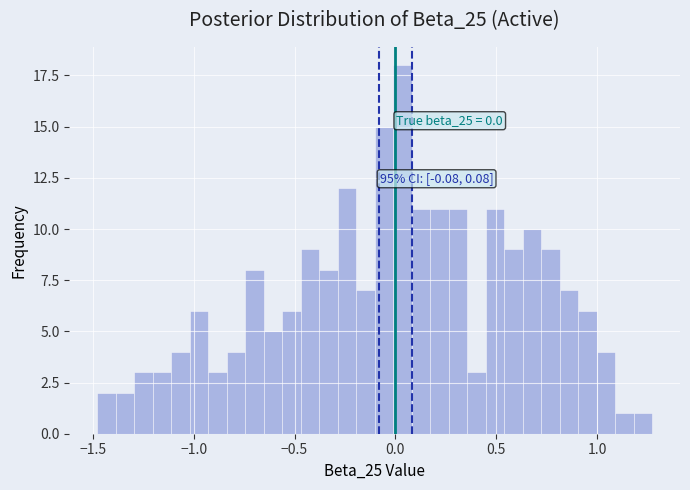

Read against the x-axis, roughly where is the centre of the tallest bar?

0.05